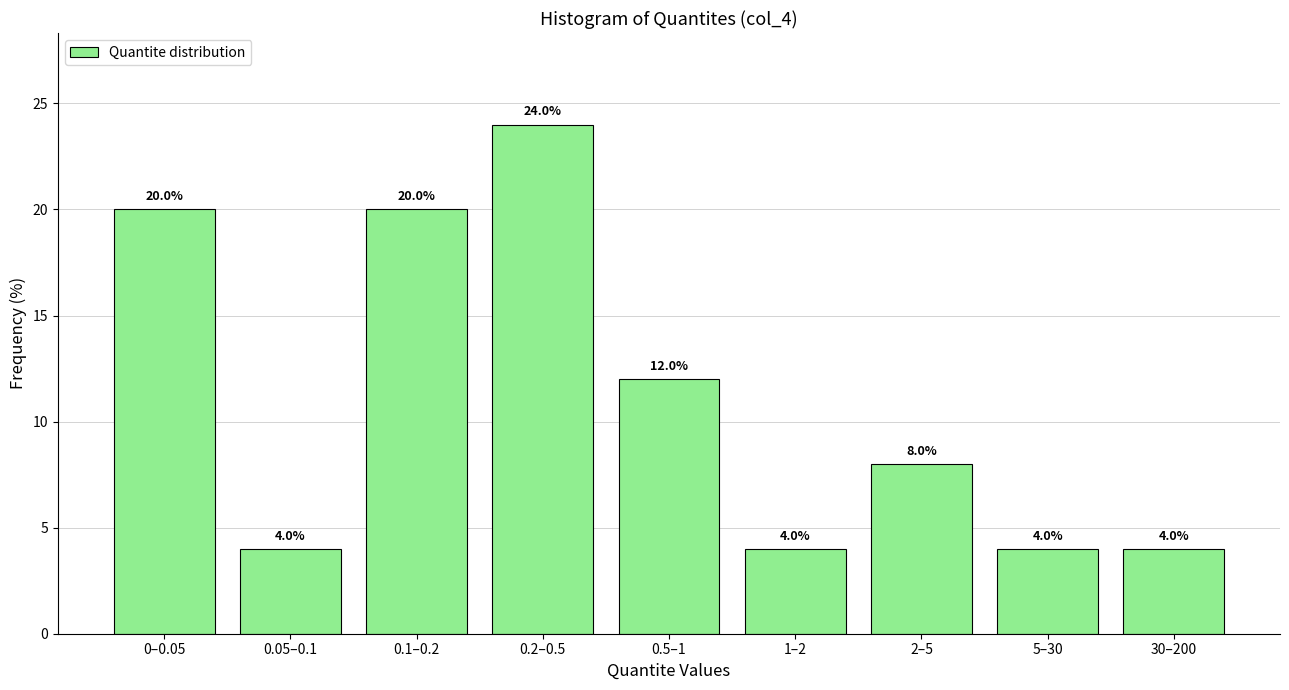

Reading left to right, transcribe all the data shown in this chart.

20	4	20	24	12	4	8	4	4